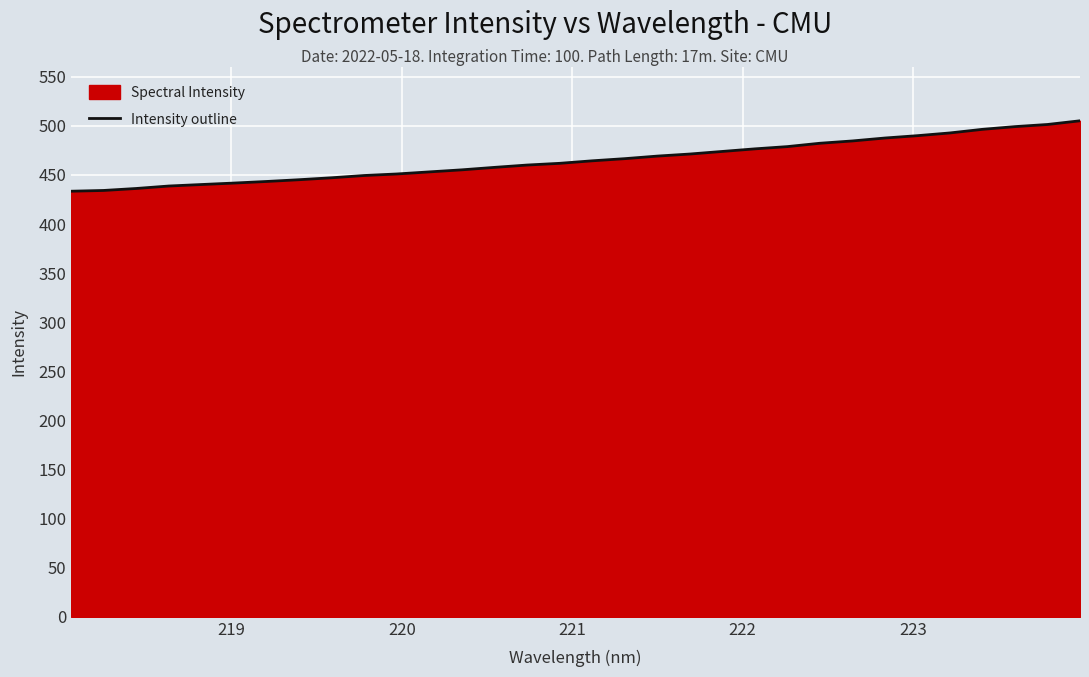

What is the maximum value shown in the chart?

505.2